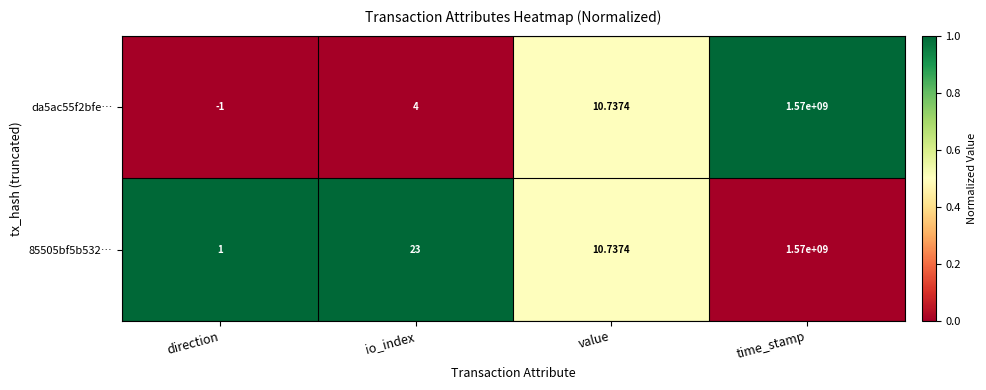

Where is da5ac55f2bfe… nearest to the value 784999999?

value